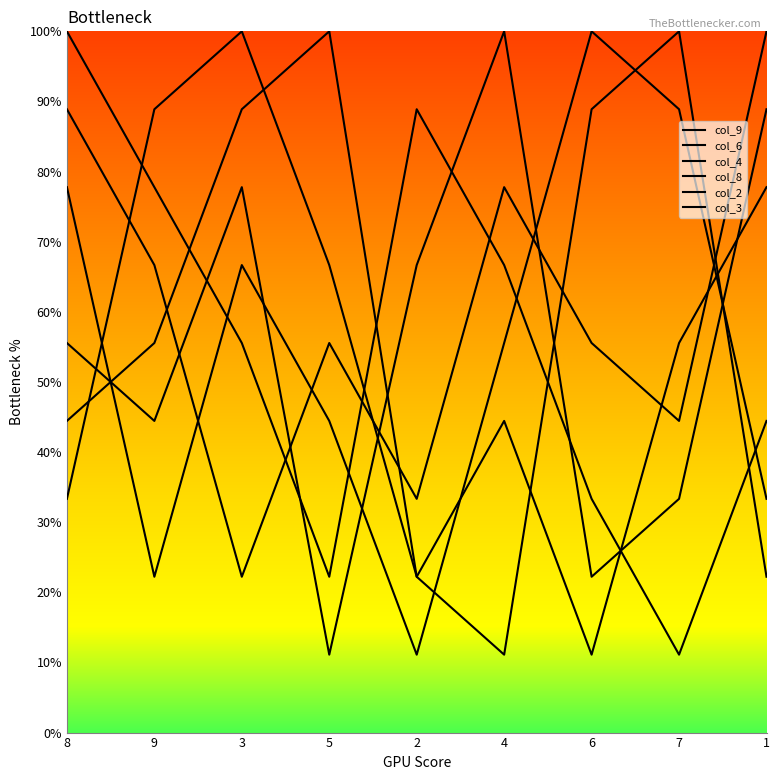

How many times do col_2 and col_3 cross each other?

4